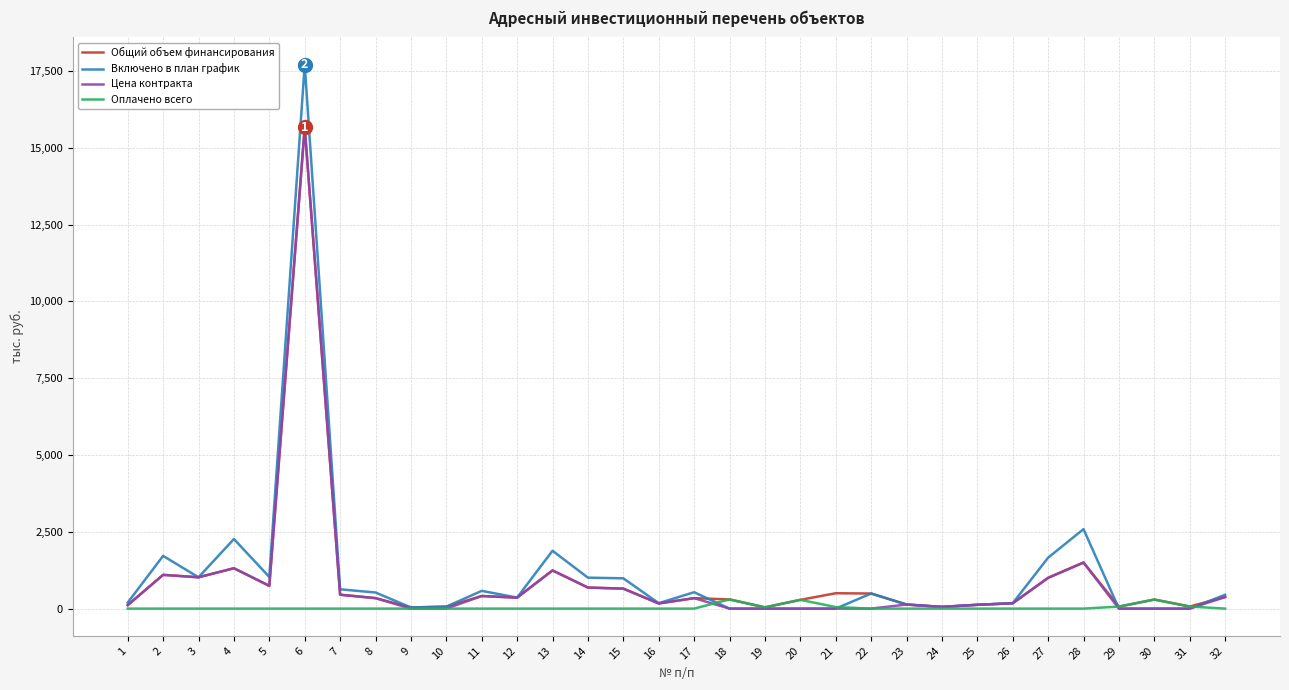

What is the sum of the Цена контракта values at 27 and 22?

1001.6